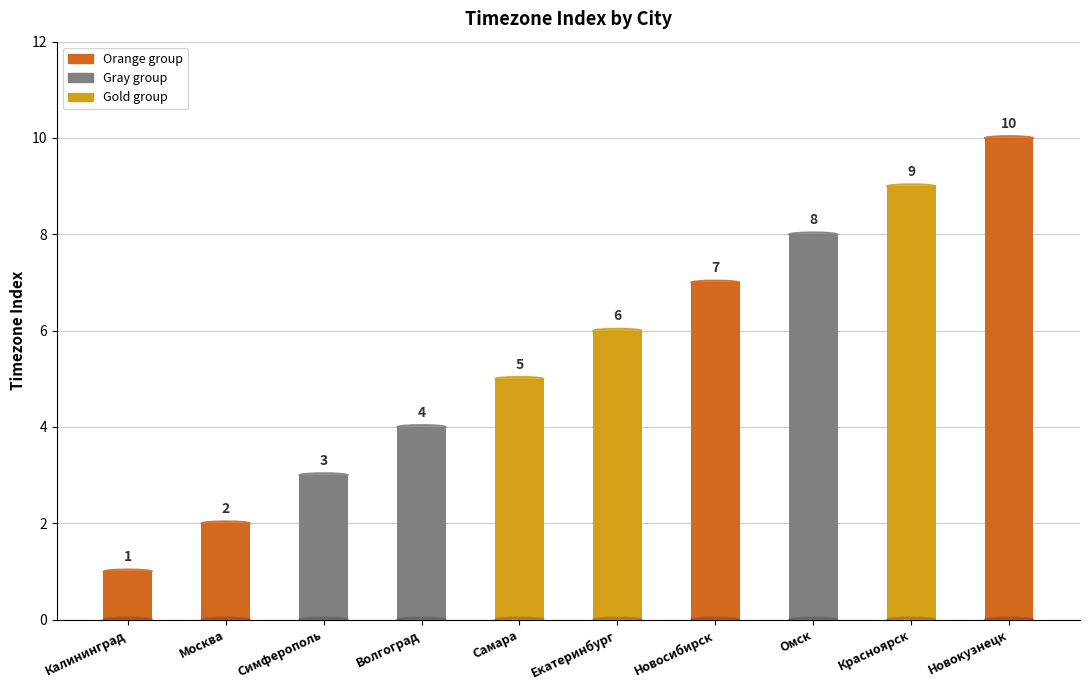

Are the bars grouped side by side (vs. stacked)?

No